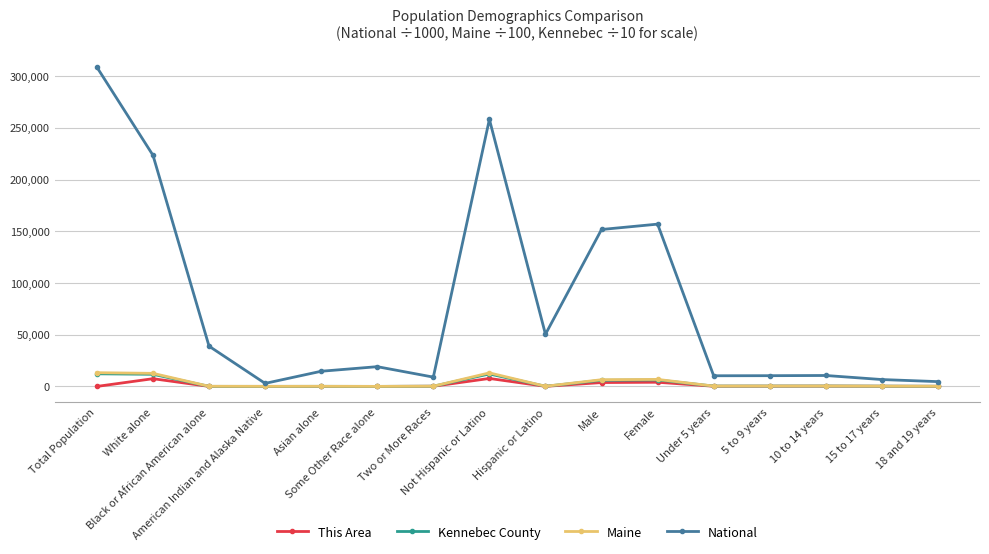

True or false: National has more than 2 interior local peaks.

True